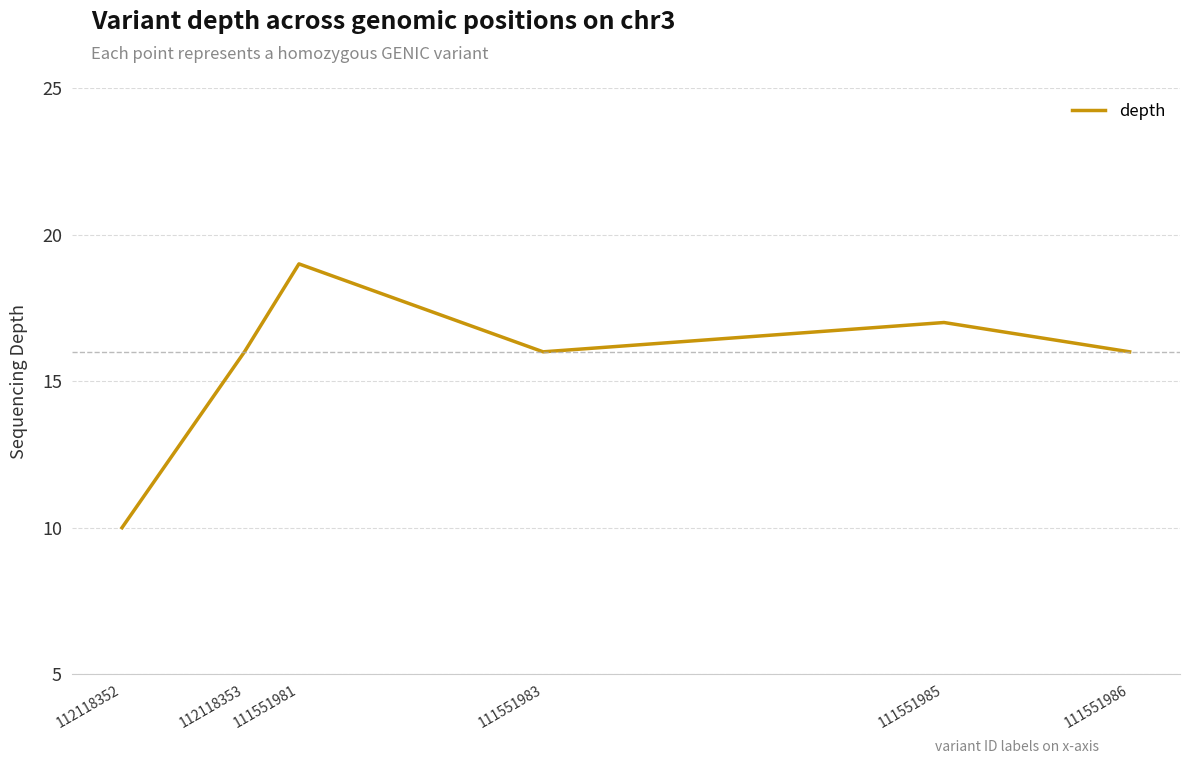

Reading right to left, what are all the values shown in this chart?

16	17	16	19	16	10